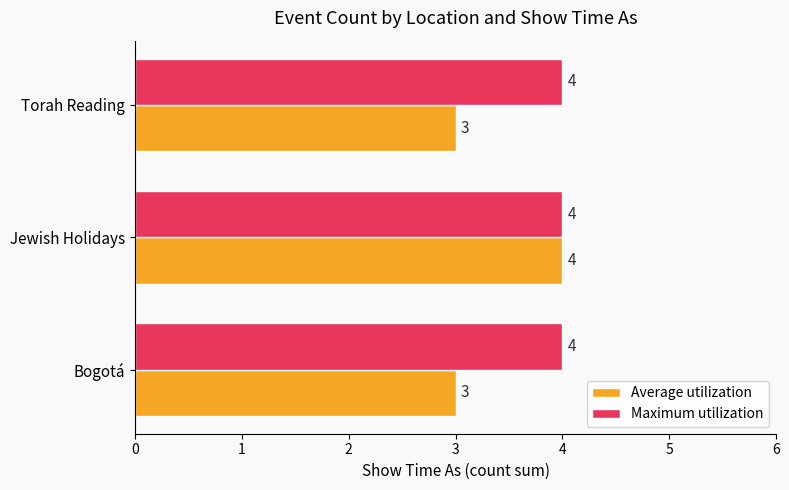

The Average utilization series shows 2 at Bogotá. True or false?

False